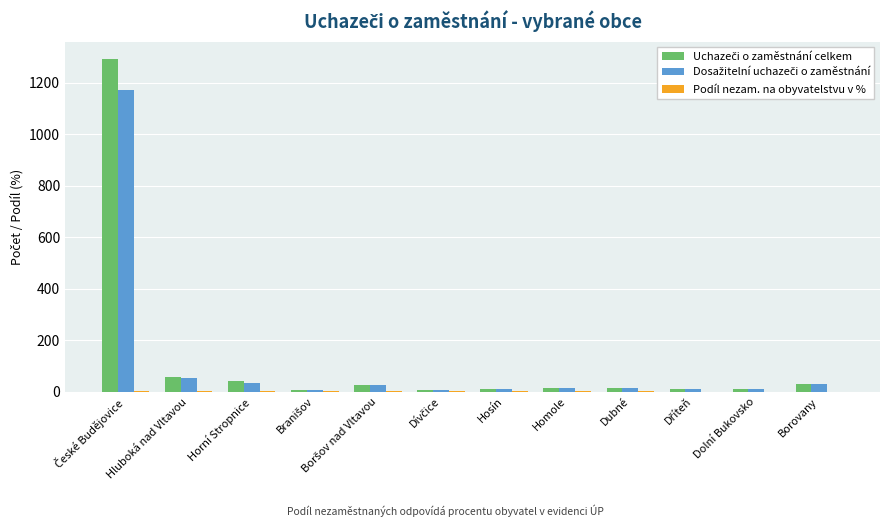

What is the sum of the Uchazeči o zaměstnání celkem values at Dolní Bukovsko and Dívčice?

19.0